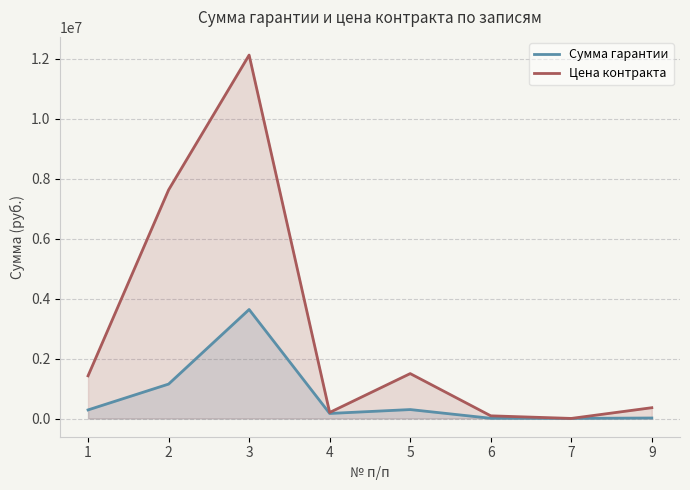

The value of Цена контракта at 7 is 6380.7. True or false?

False